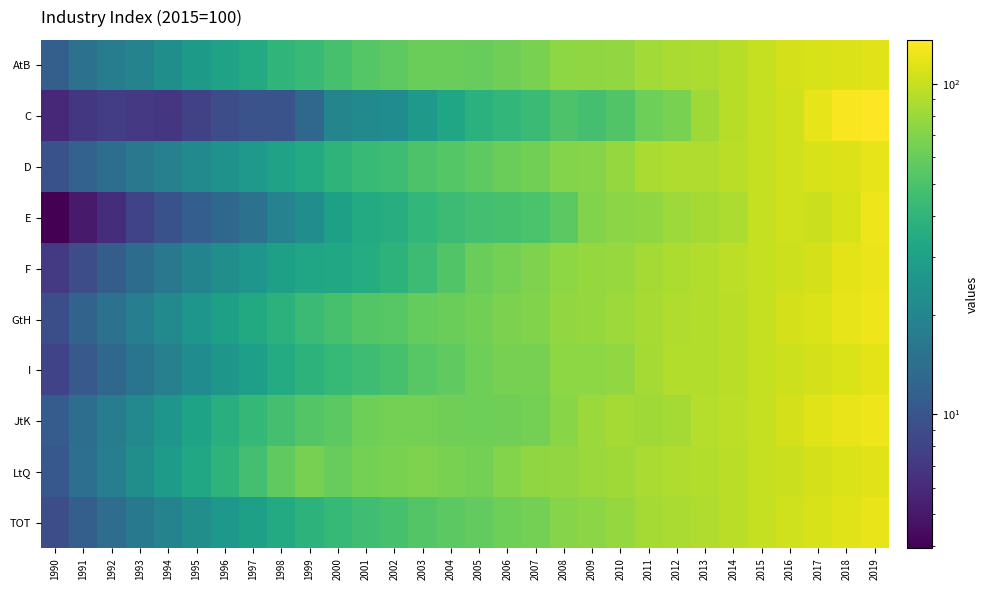

Which series has the largest range (max minus min)?

C